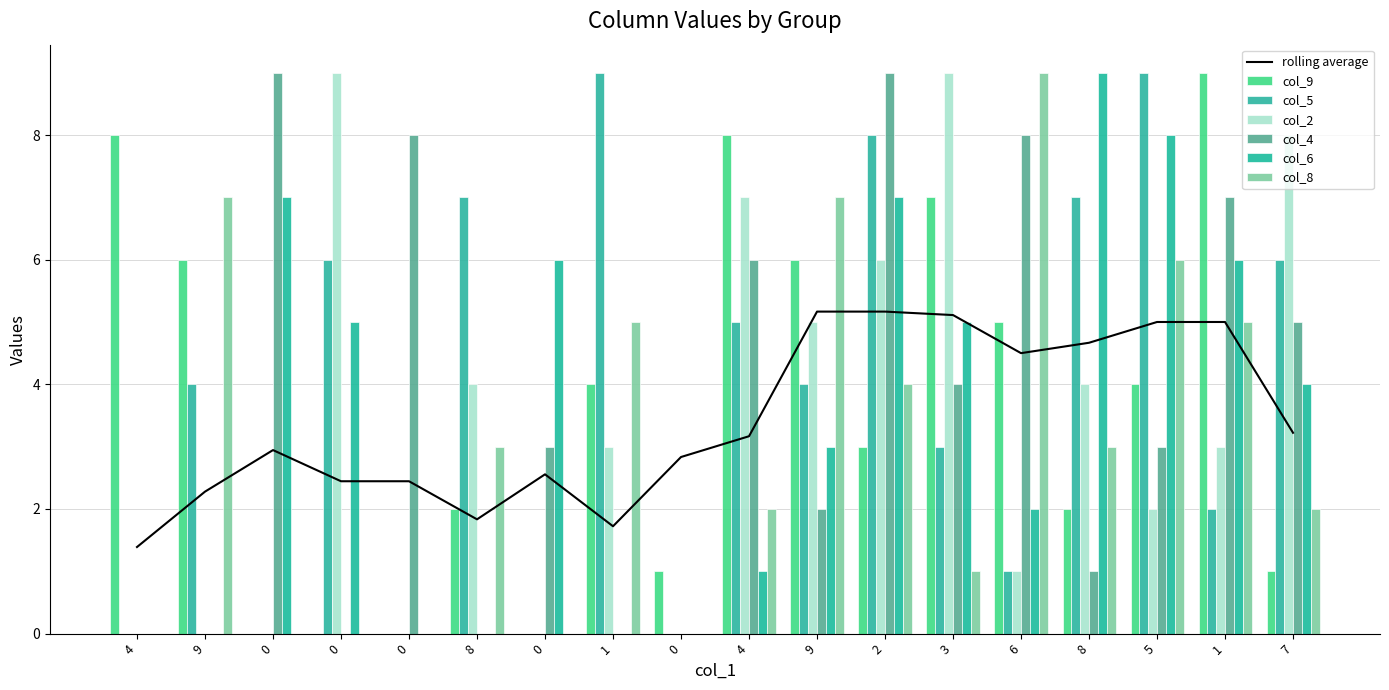

What is the difference between the maximum and second lowest values in the col_9 series?

9